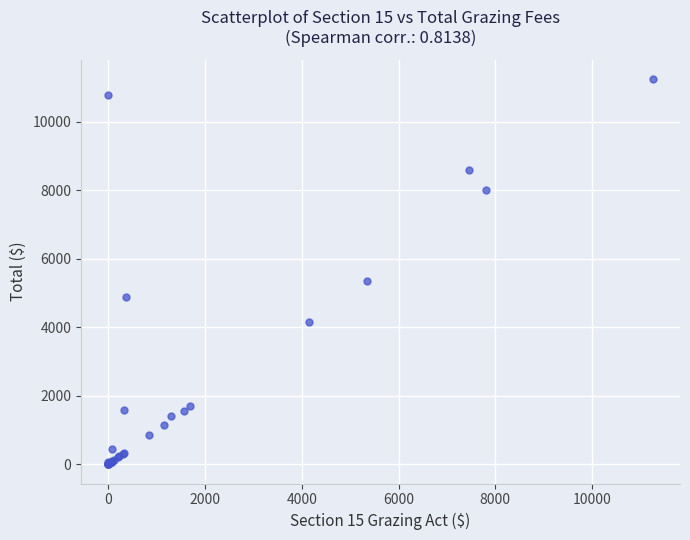

What Y value in the scatter plot is closest to 5626?

5339.4